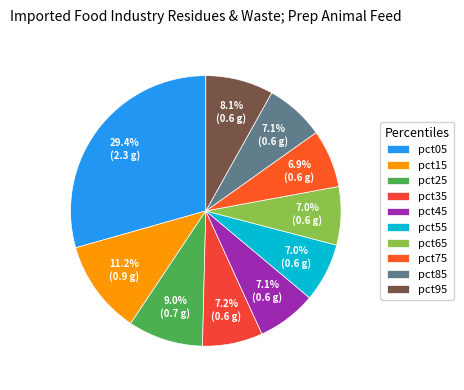

Does pct95 account for over 50% of the chart?

No